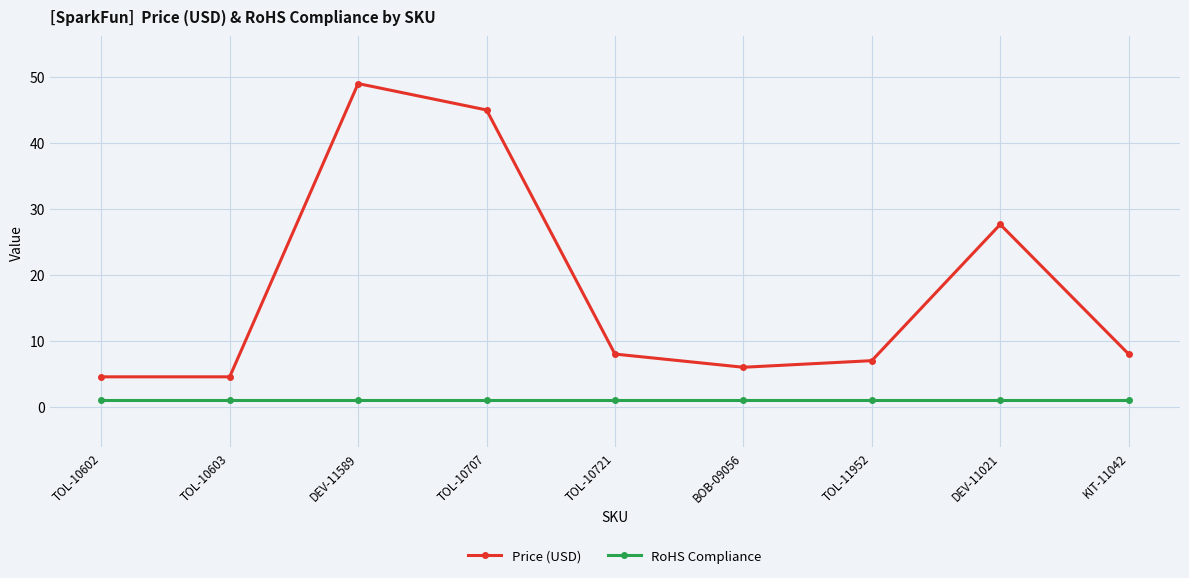

What is the average value of the RoHS Compliance series?

1.0